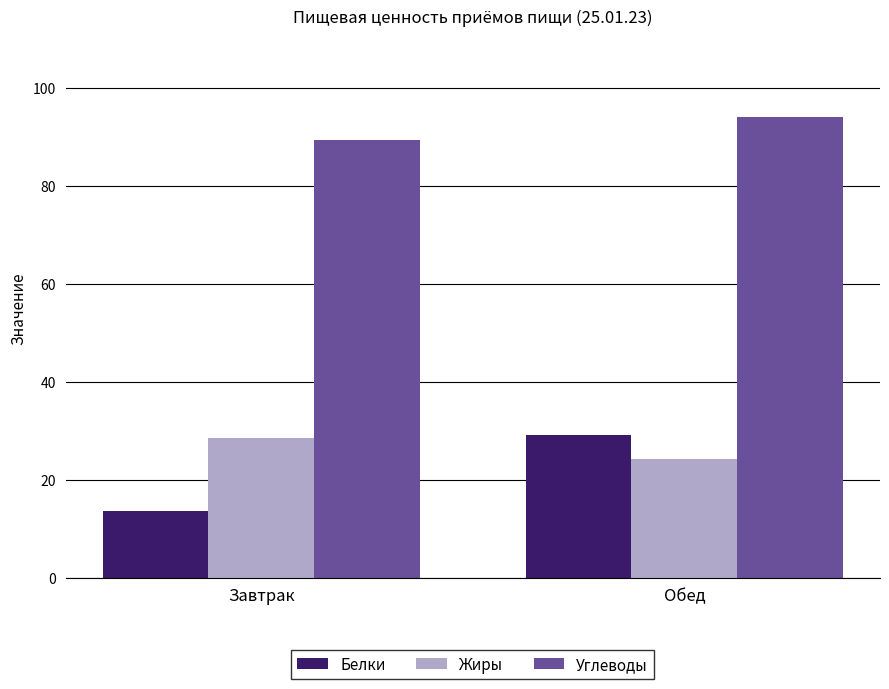

Reading left to right, list all the values displayed in this chart.

Белки: Завтрак=13.5	Обед=29.1
Жиры: Завтрак=28.6	Обед=24.2
Углеводы: Завтрак=89.4	Обед=94.0